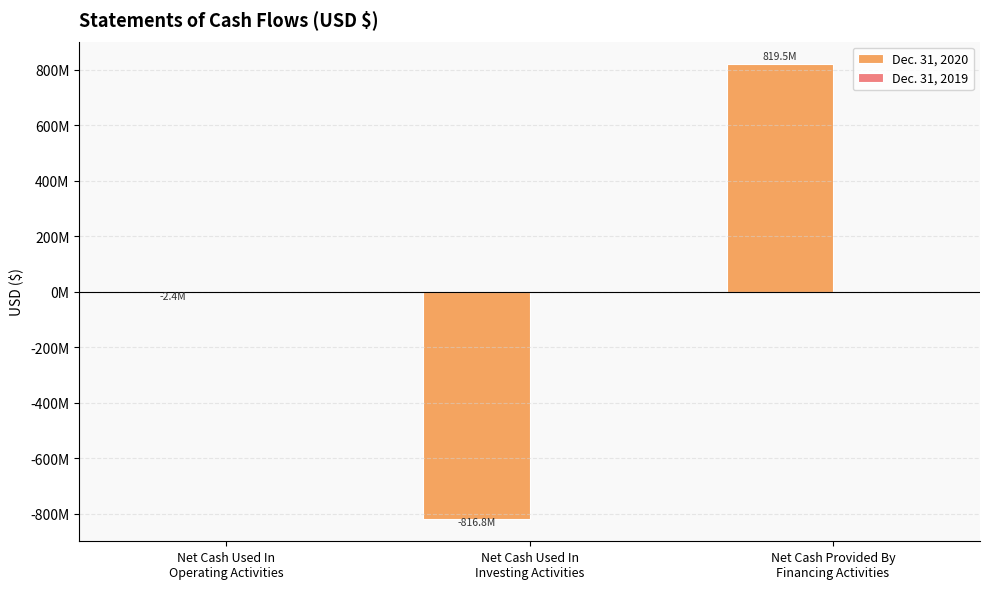

Are the bars horizontal?

No